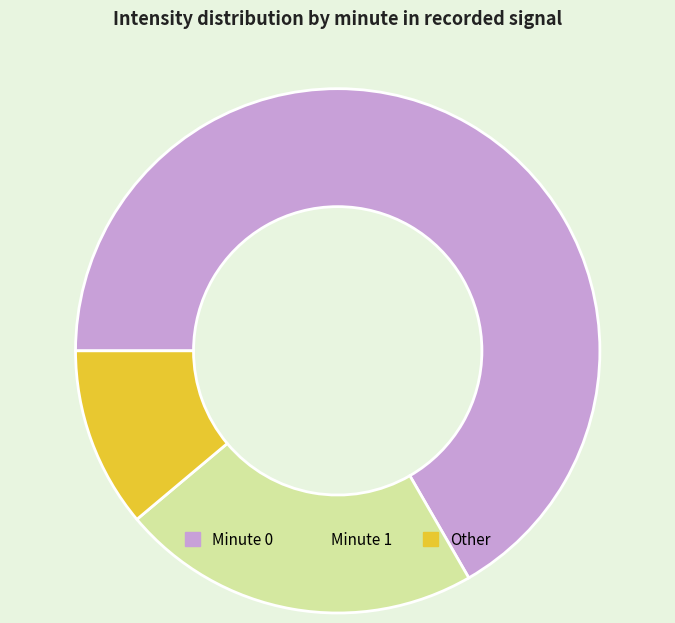

Approximately how many times larger is the value at Minute 0 compared to Minute 1?

3.0